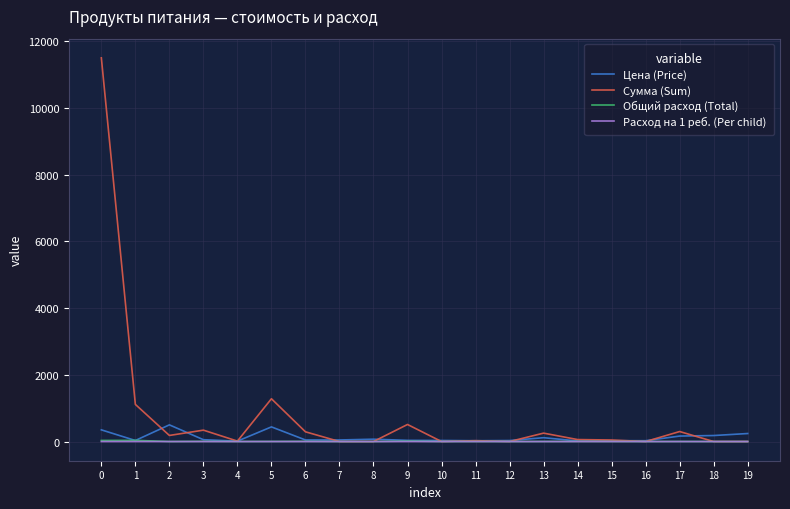

The value of Расход на 1 реб. (Per child) at 12 is 0.0. True or false?

True